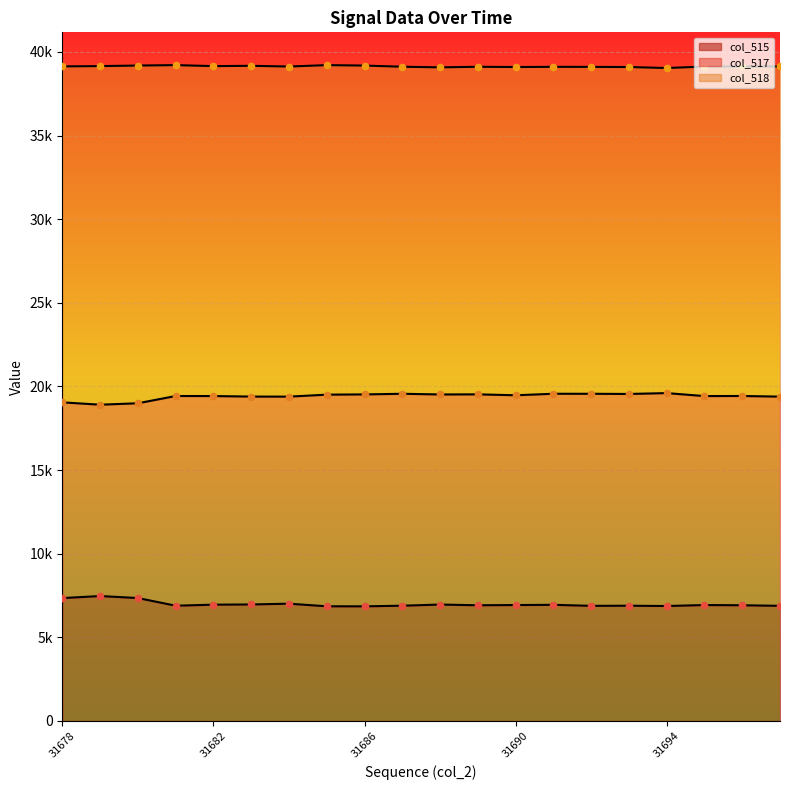

Which series has the widest spread of Y values?

col_517